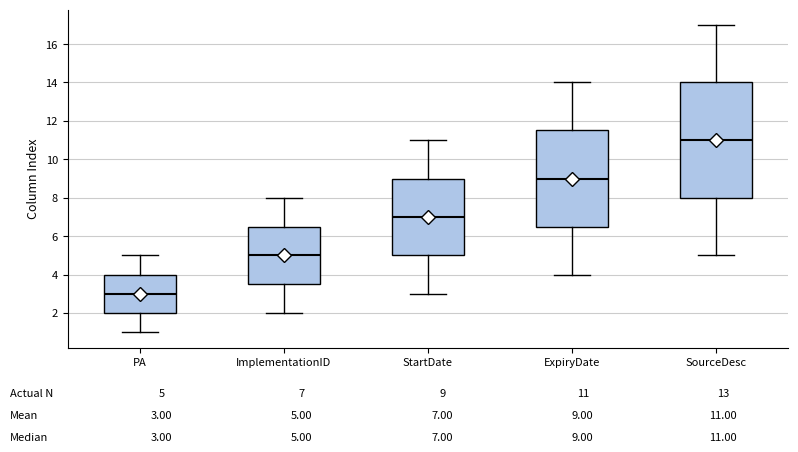

Which box has the highest median line?

SourceDesc